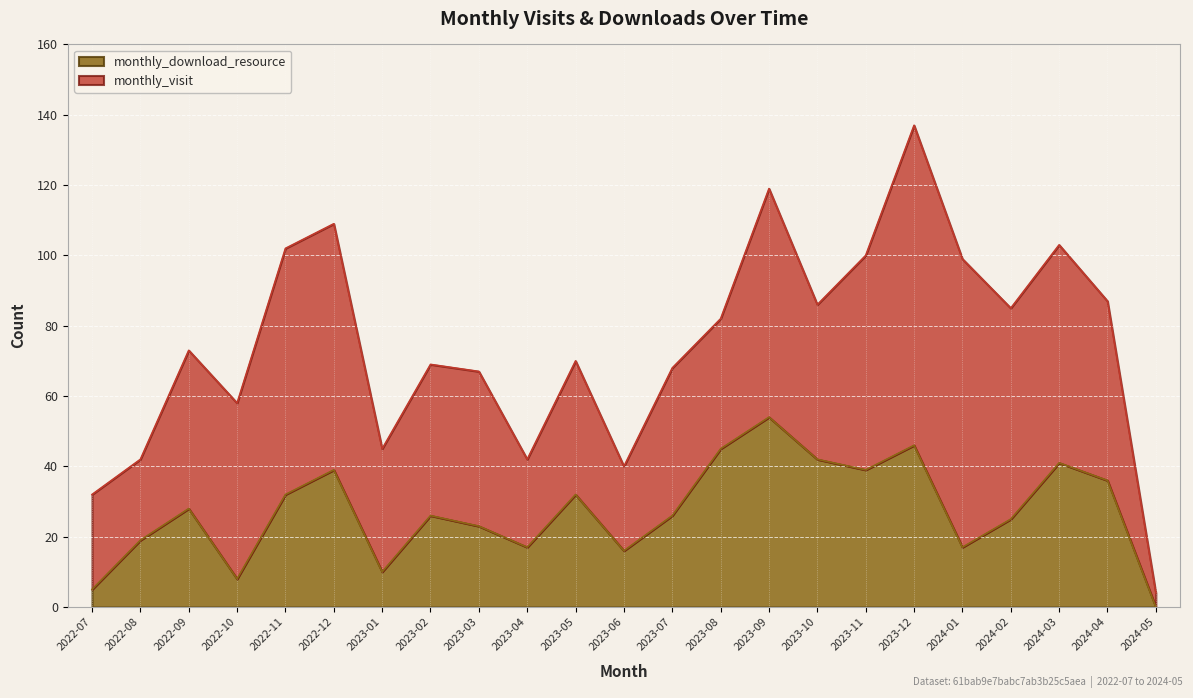

Between 2023-06 and 2022-09, which is larger?

2022-09